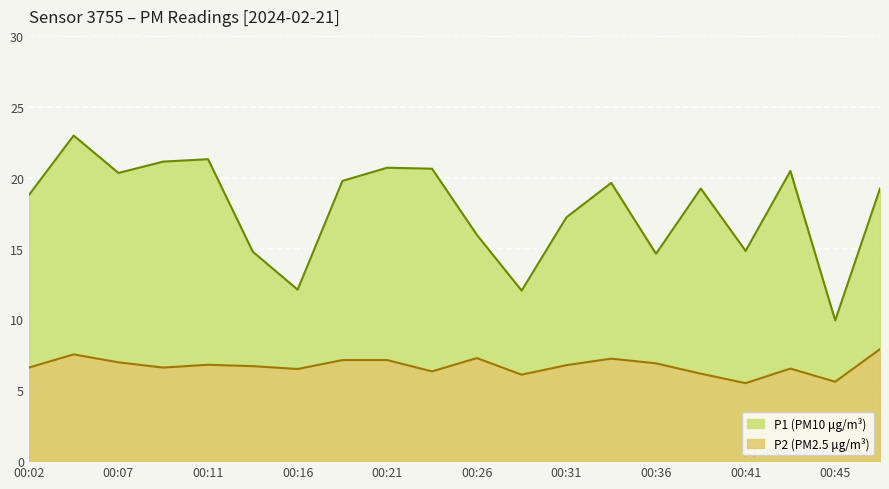

What is the maximum value for P1?

23.0